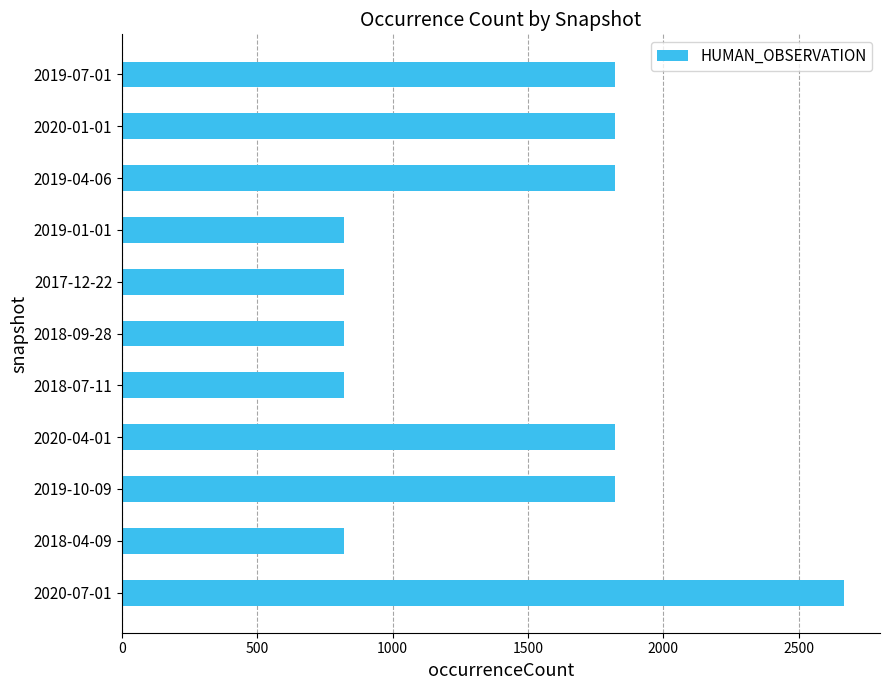

Reading top to bottom, extract all data points from this chart.

2019-07-01=1820	2020-01-01=1820	2019-04-06=1820	2019-01-01=819	2017-12-22=819	2018-09-28=819	2018-07-11=819	2020-04-01=1820	2019-10-09=1820	2018-04-09=819	2020-07-01=2667